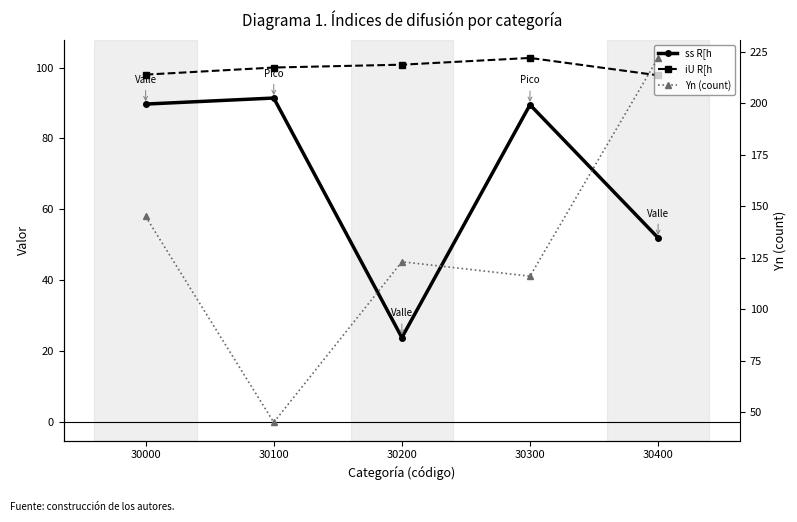

Reading left to right, extract all data points from this chart.

ss R[h: 30000=89.7	30100=91.4	30200=23.9	30300=89.5	30400=52.0
iU R[h: 30000=98.0	30100=100.0	30200=100.8	30300=102.7	30400=97.8
Yn (count): 30000=145.0	30100=45.0	30200=123.0	30300=116.0	30400=222.0